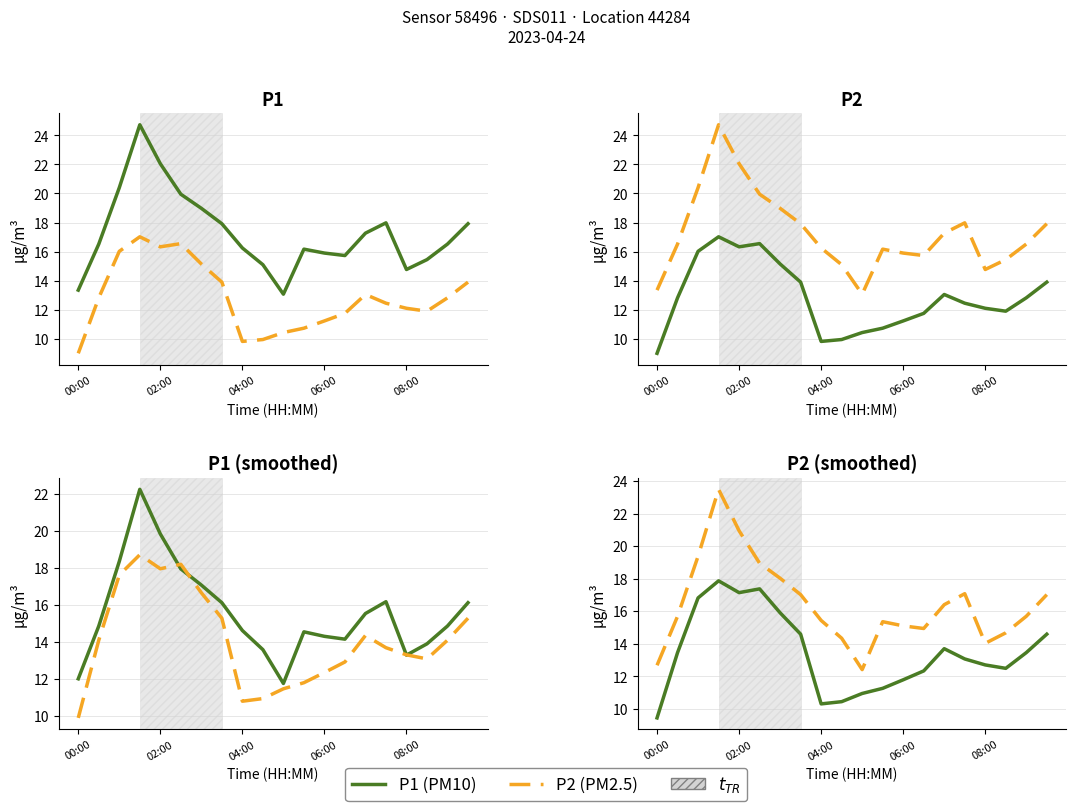

What is the difference between the second highest and second lowest values in the P2 series?

8.3